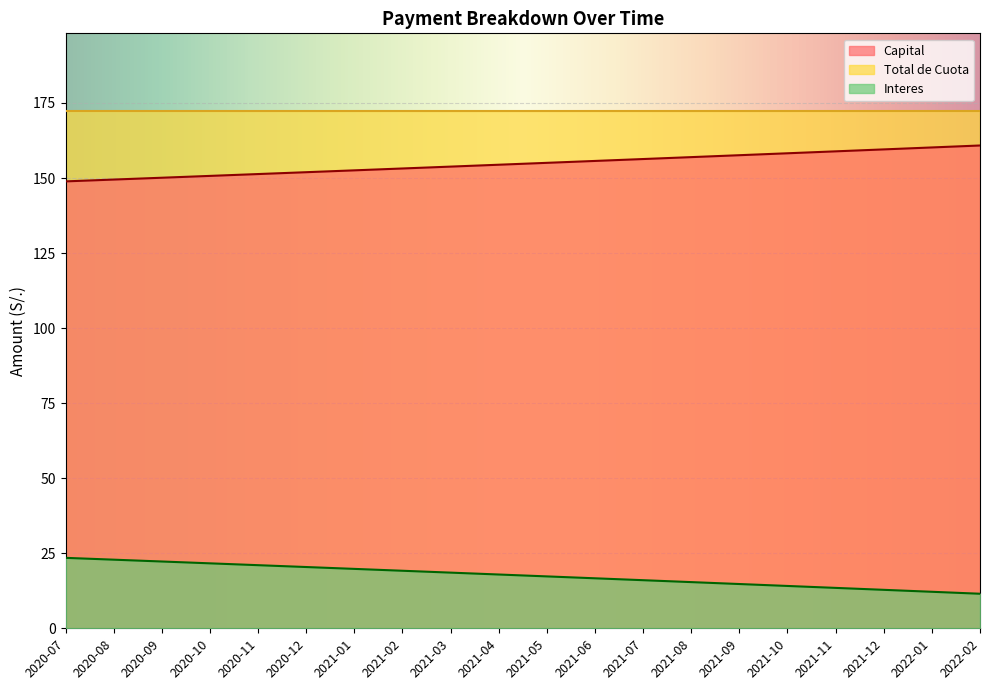

What is the sum of all Interes values?

351.2